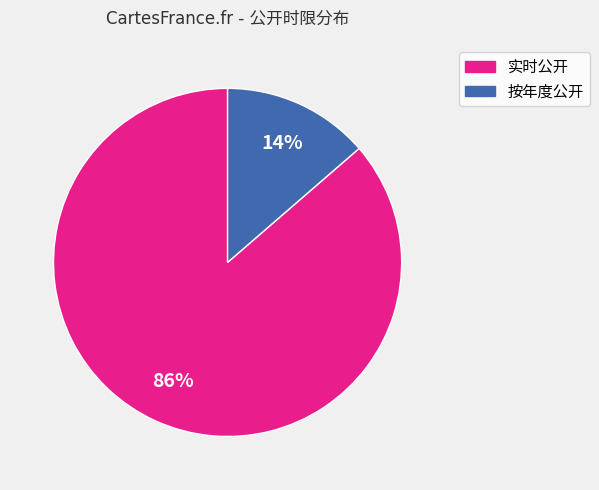

Does any single category account for the majority?

Yes